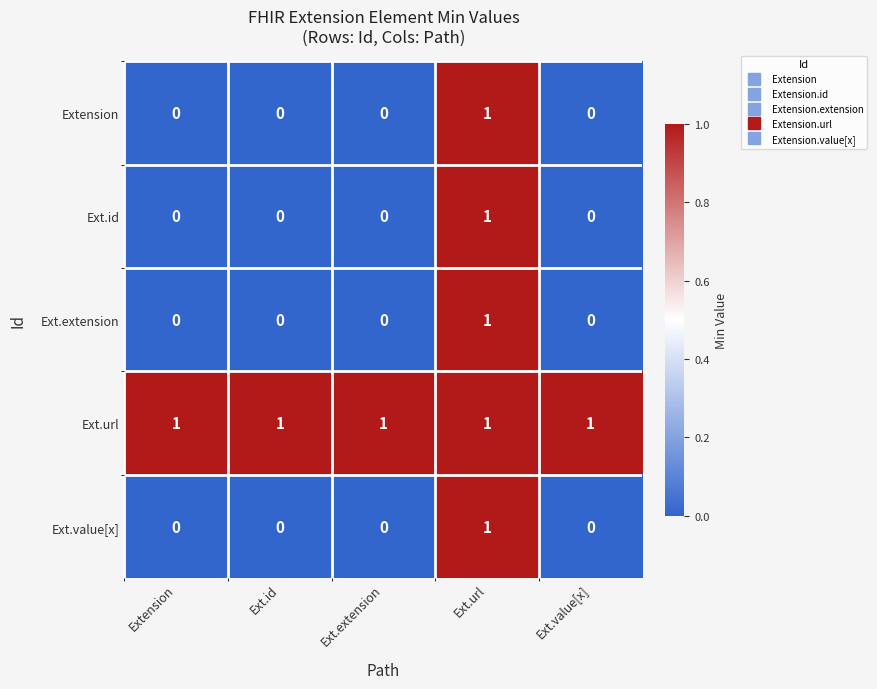

Is it true that Ext.id equals 0 at Ext.extension?

True